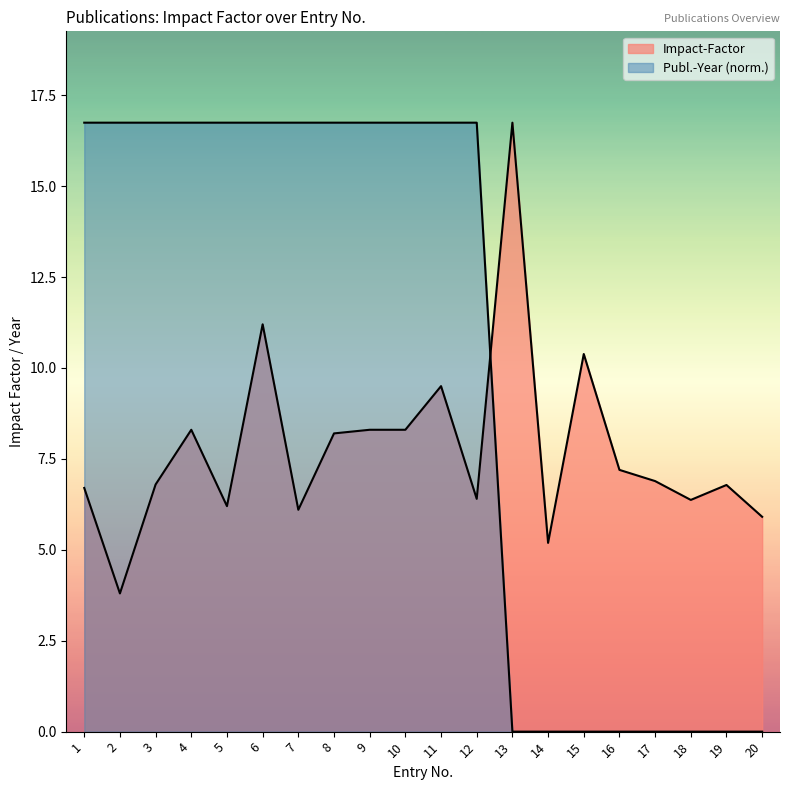

At which category is the sum across all series the highest?

6